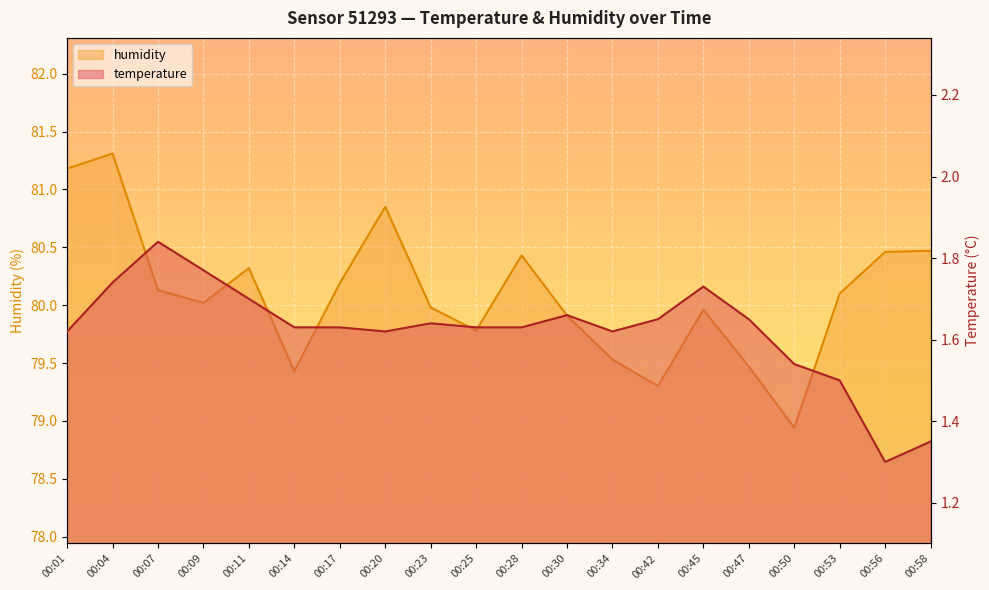

How many data points does each series have?

20